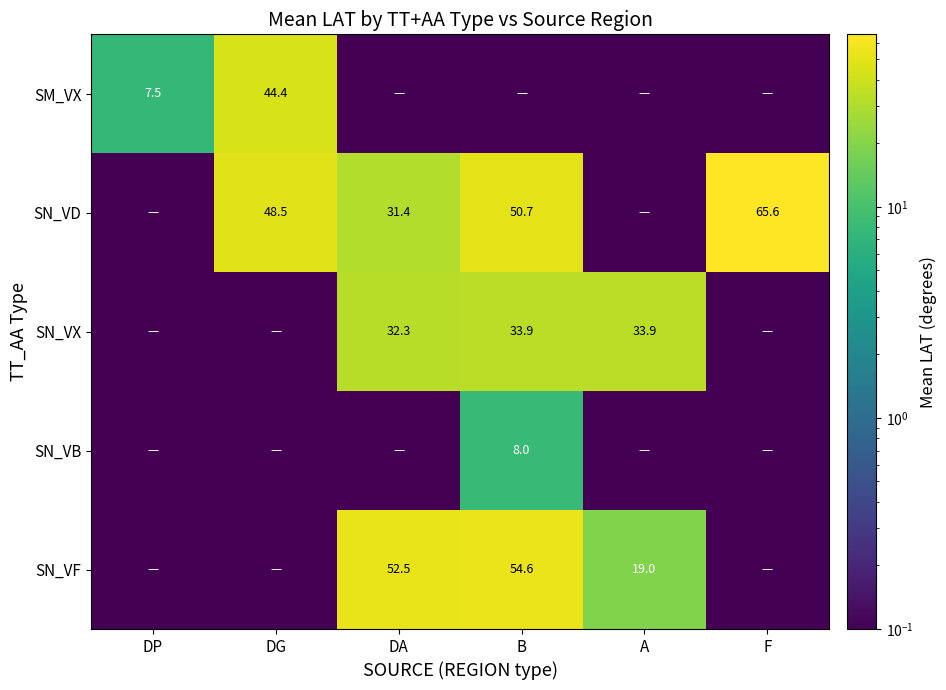

Rank the series at F from lowest to highest value.

SM_VX, SN_VX, SN_VB, SN_VF, SN_VD